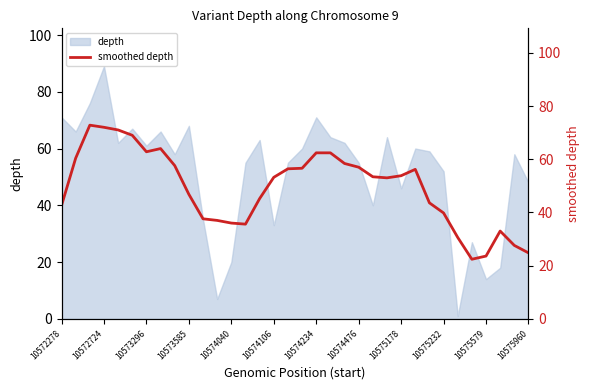

True or false: the data has more than 2 interior local peaks.

True